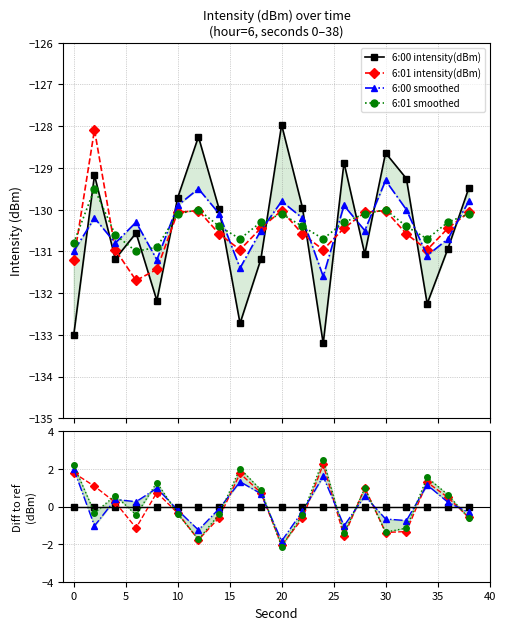

Between 40 and 5, which is larger?

40